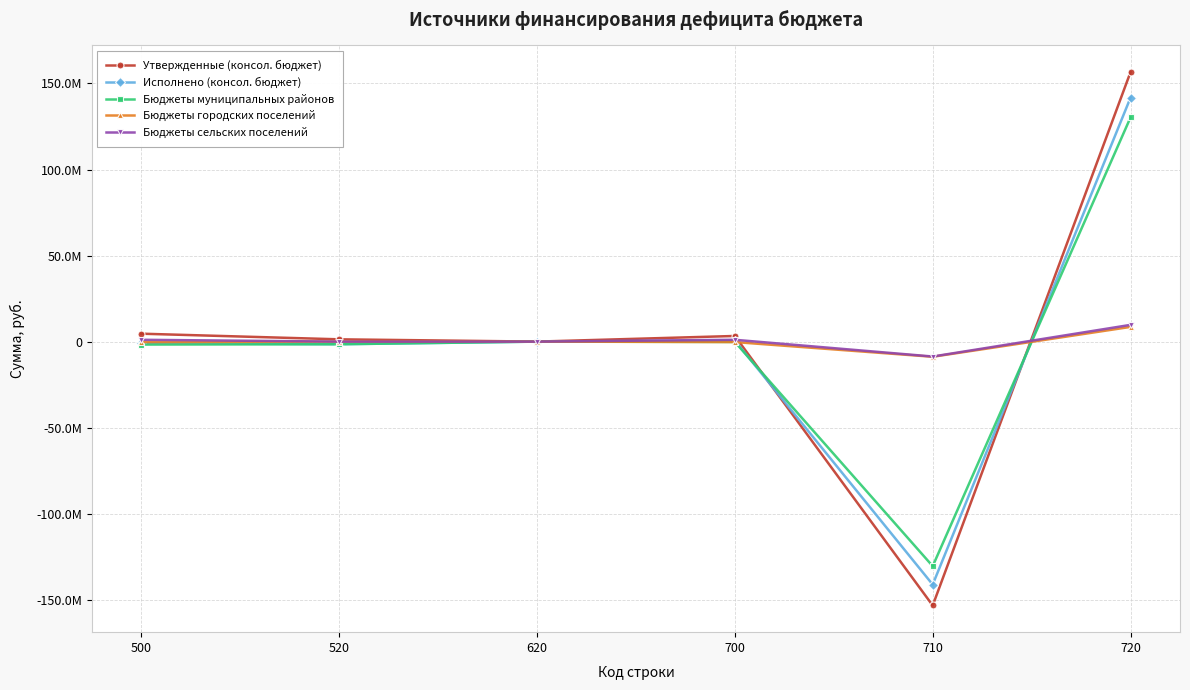

Does the chart have visible grid lines?

Yes